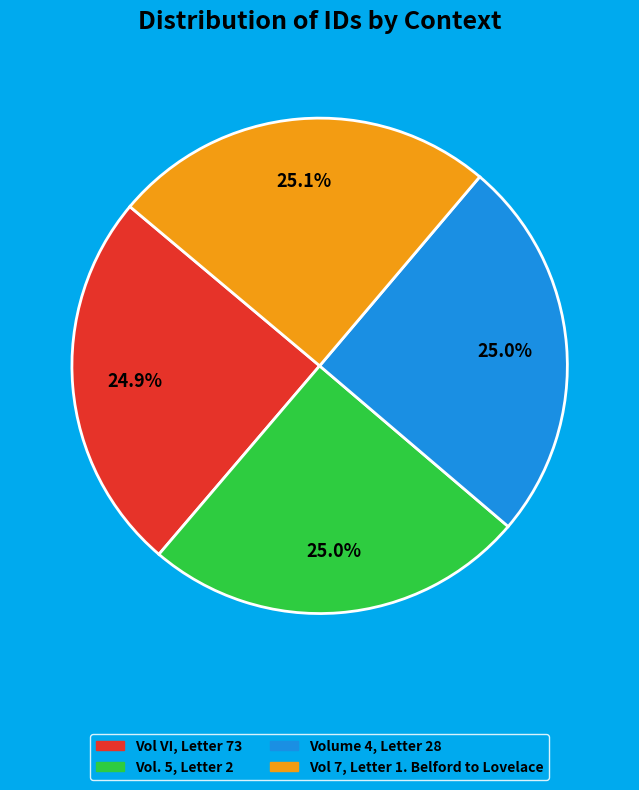

True or false: Vol 7, Letter 1. Belford to Lovelace accounts for 31% of the total.

False